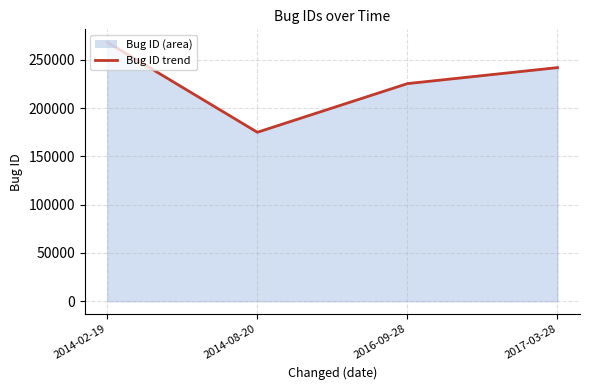

What is the sum of the values at 2014-08-20 and 2017-03-28?

416998